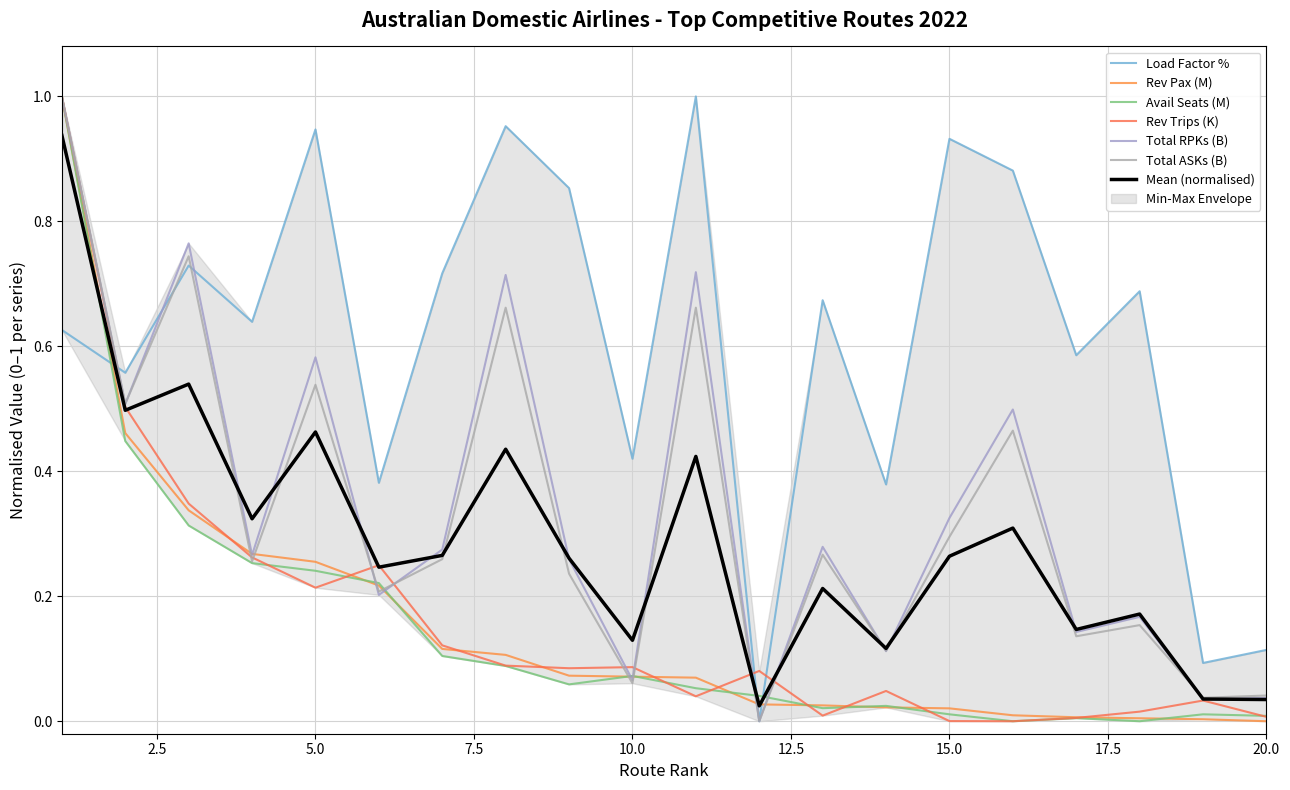

What is the maximum value for Load Factor %?

1.0